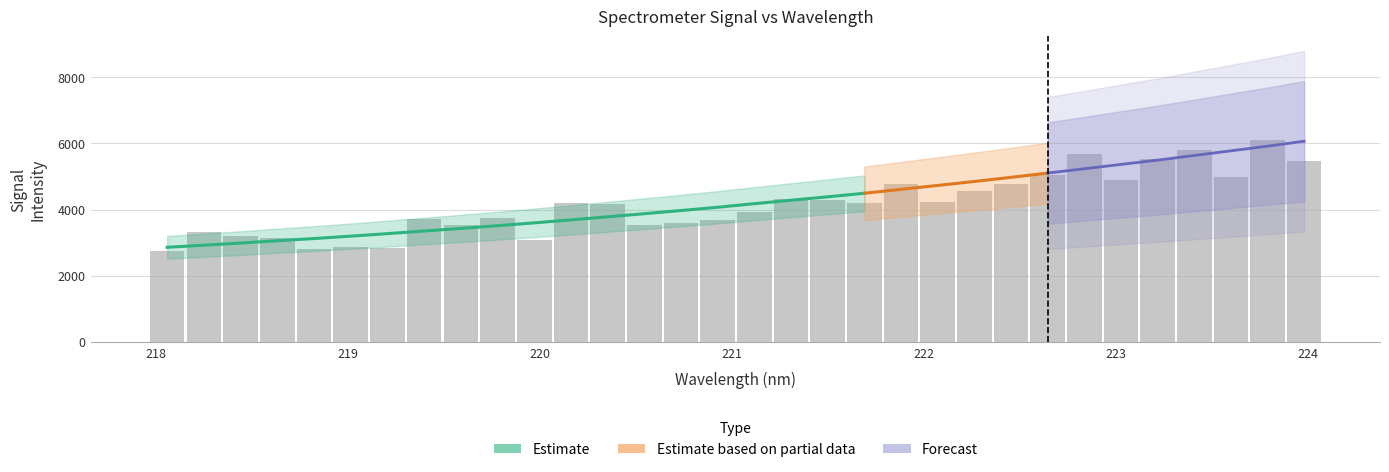

At which category does the chart reach its peak across all series?

31